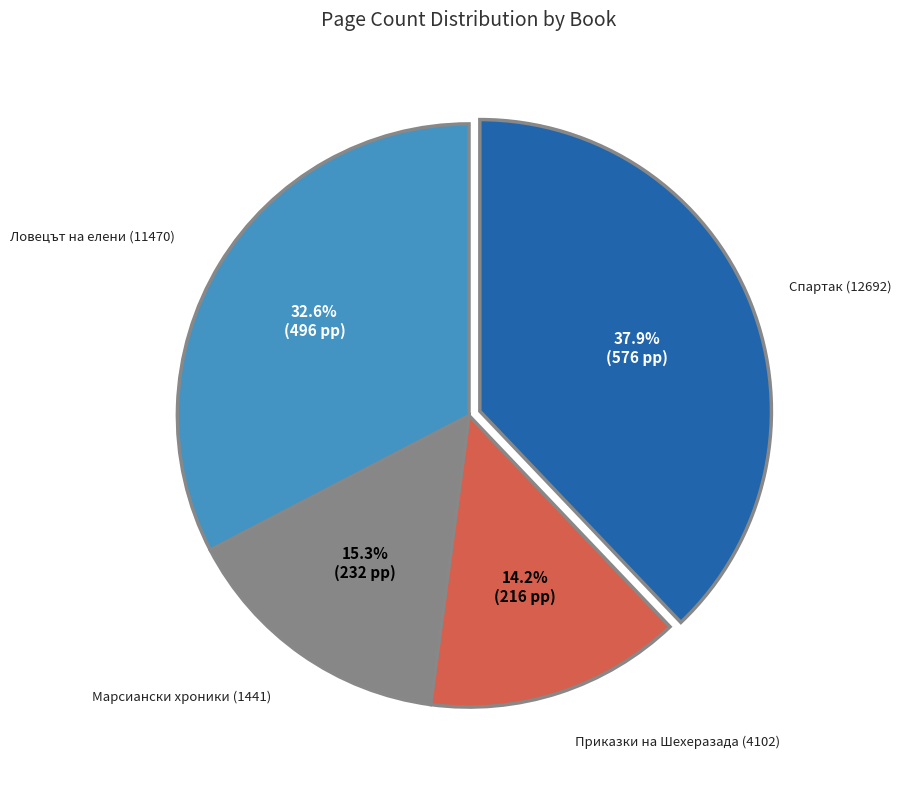

Do Спартак (12692) and Приказки на Шехеразада (4102) together represent more than half of the pie?

Yes